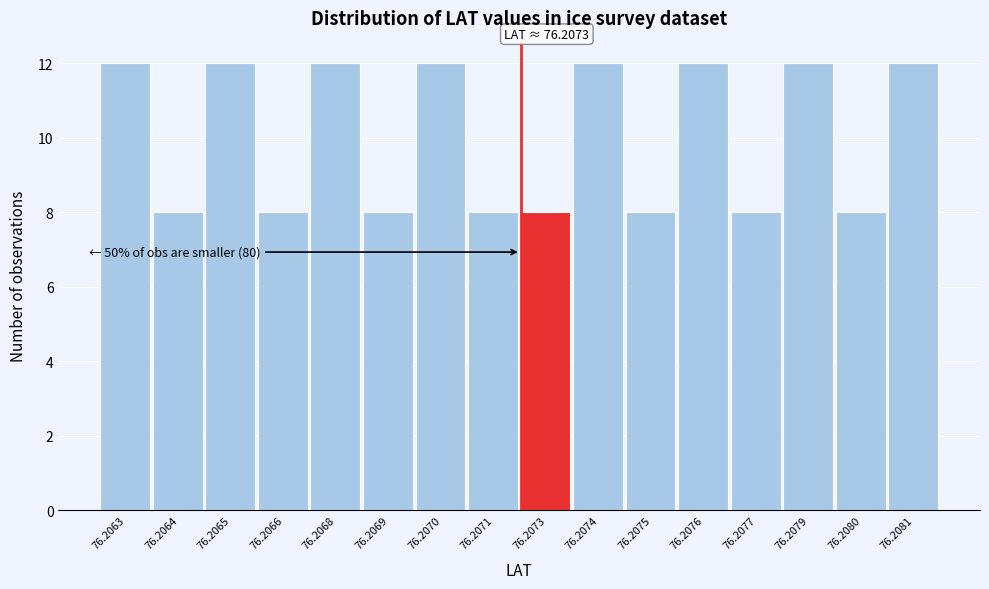

Reading left to right, transcribe all the data shown in this chart.

76.2063=12	76.2064=8	76.2065=12	76.2066=8	76.2068=12	76.2069=8	76.2070=12	76.2071=8	76.2073=8	76.2074=12	76.2075=8	76.2076=12	76.2077=8	76.2079=12	76.2080=8	76.2081=12